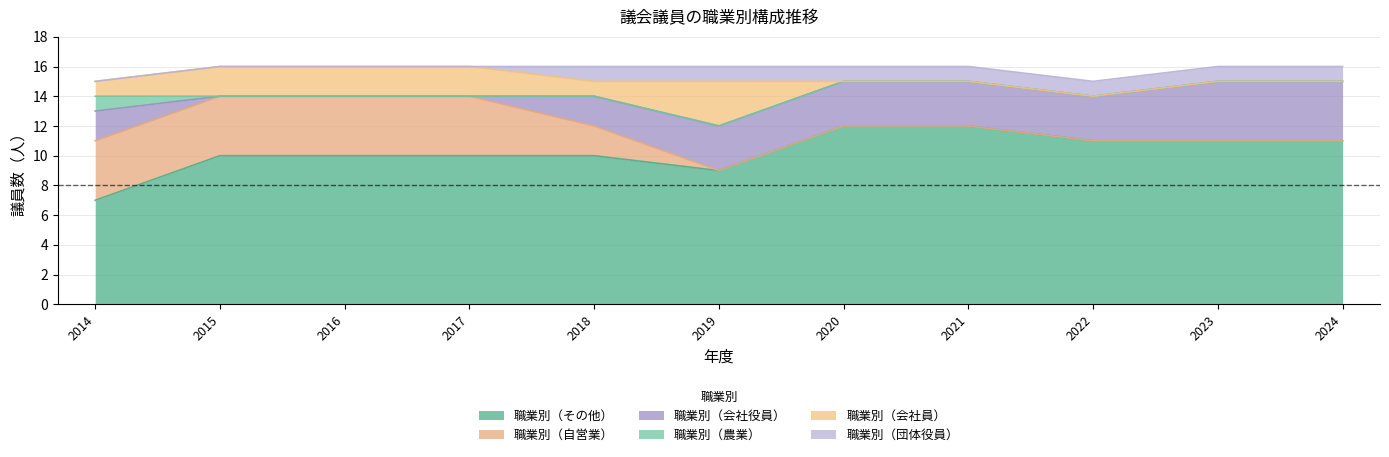

True or false: 職業別（農業） has more than 2 interior local peaks.

False